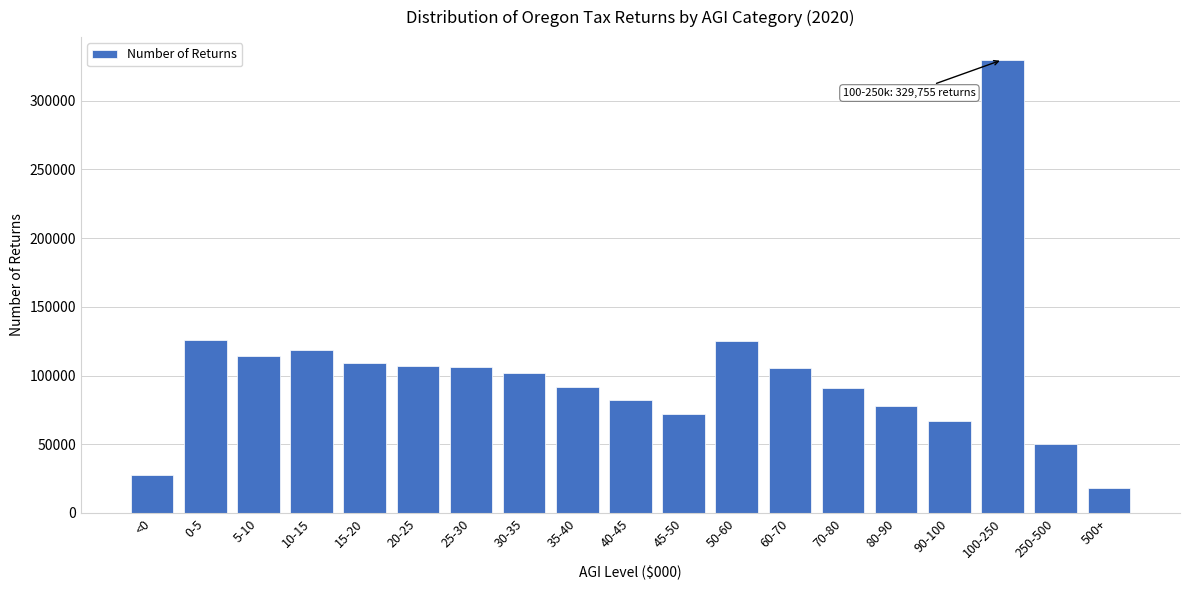

What is the sum of the values at 25-30 and 100-250?

435658